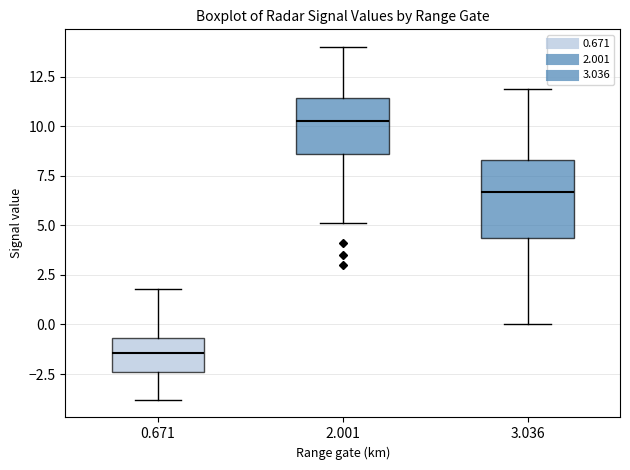

Reading left to right, read every box against the y-axis: the position of its median line, the range the box covers, and the ends of its whiskers. The values are not printed on the chart, so give them approximately, as read against the axis.

0.671: median -1.5, box -2.5 to -0.5, whiskers -4.0 to 2.0
2.001: median 10.5, box 8.5 to 11.5, whiskers 5.0 to 14.0
3.036: median 6.5, box 4.5 to 8.5, whiskers 0.0 to 12.0